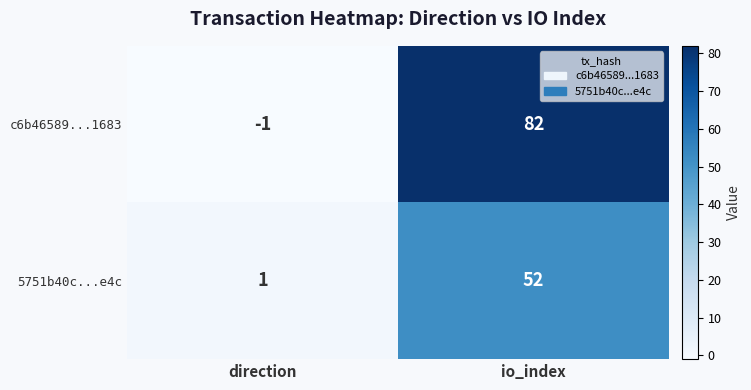

How many distinct data groups are displayed?

2